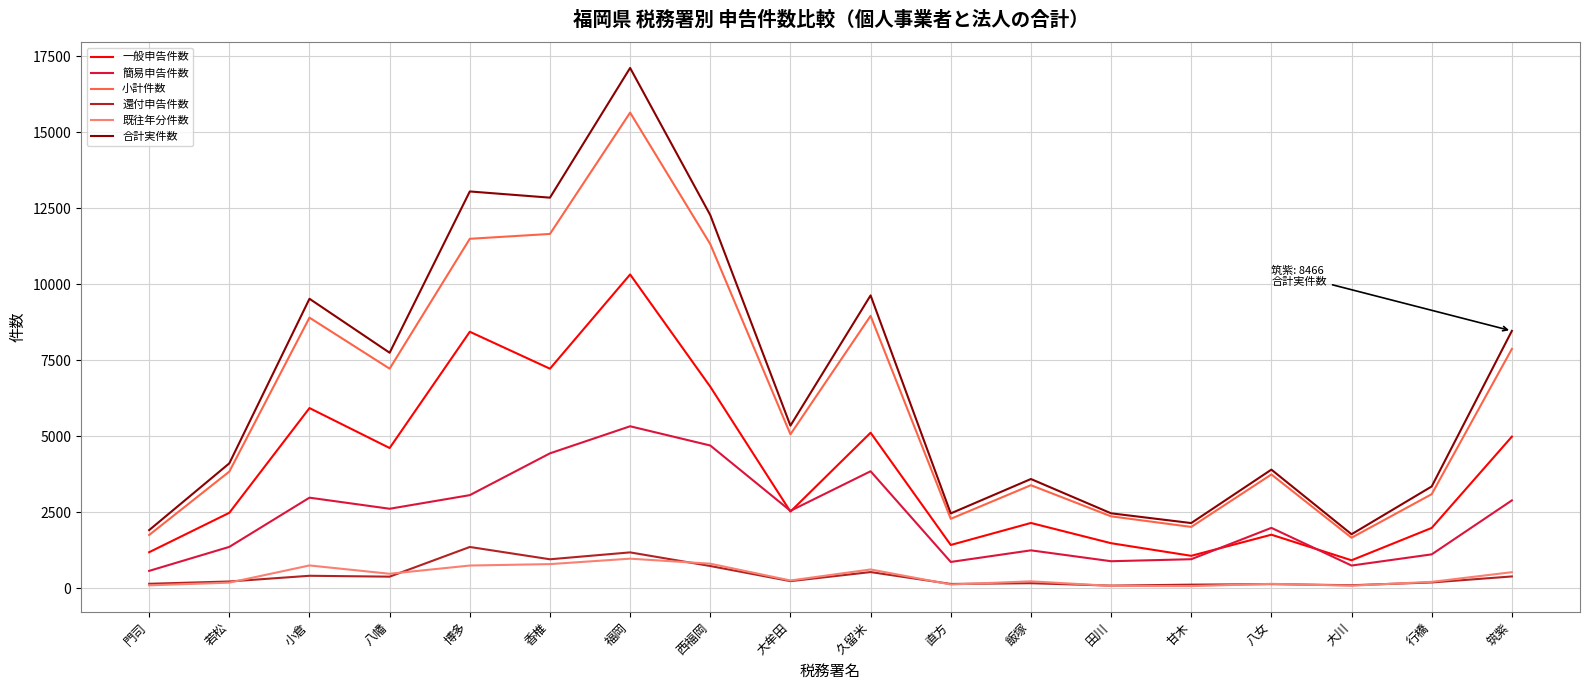

At which category is the sum across all series the highest?

福岡